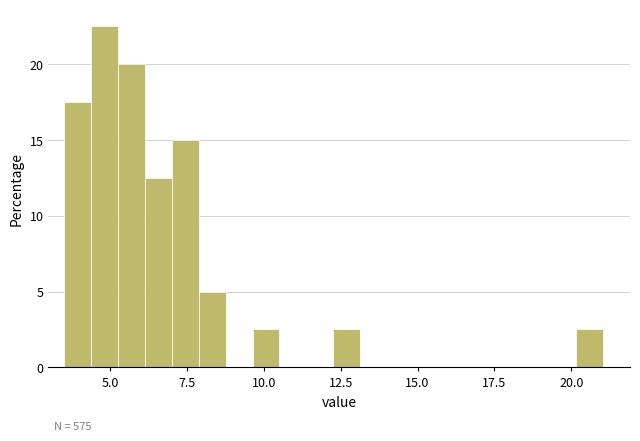

Around what value on the x-axis is the tallest bar? Give the approximate position of its centre, as read against the axis.

5.0